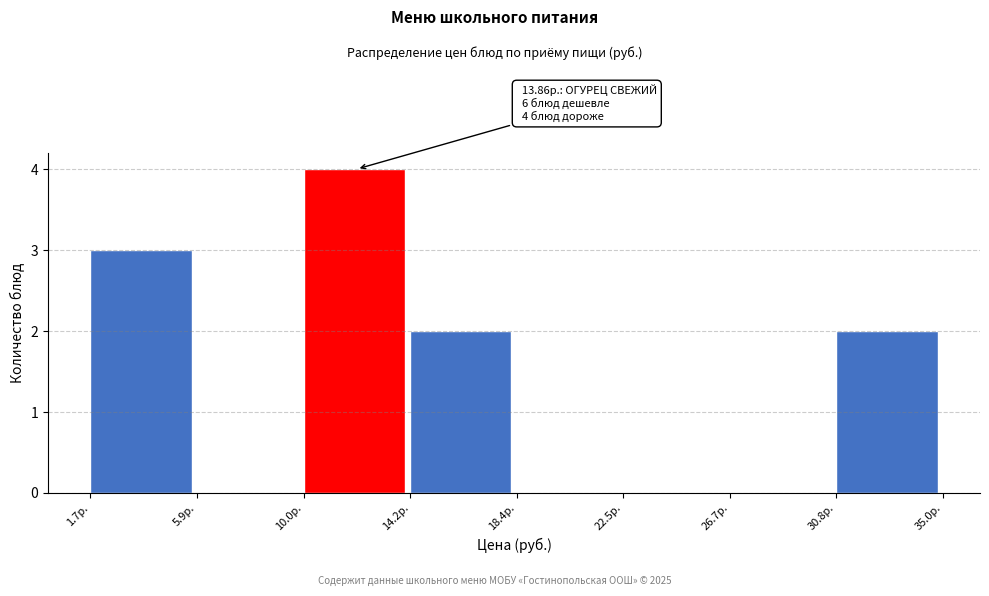

Over which range of the x-axis is the bar tallest?

10.0 to 14.0